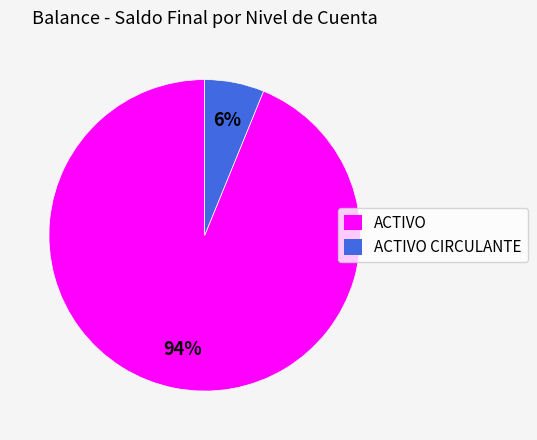

Rank the categories by value from highest to lowest.

ACTIVO, ACTIVO CIRCULANTE